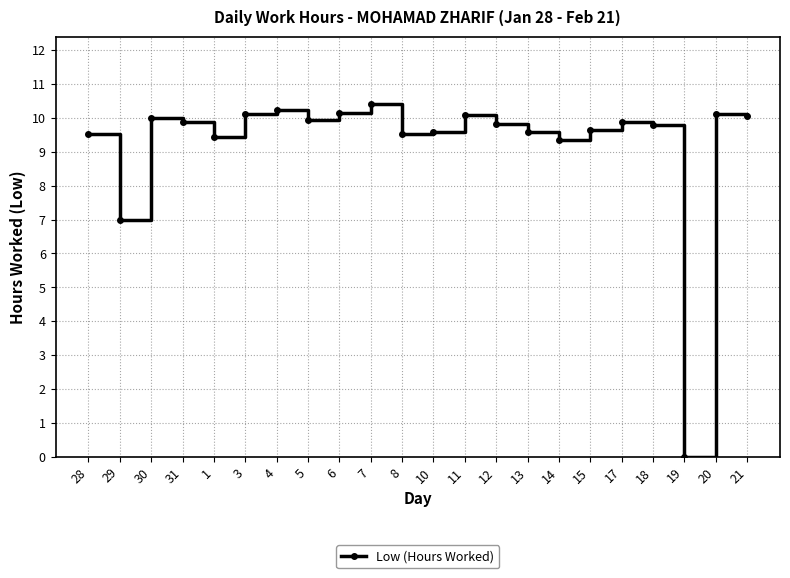

Which has a higher value, 8 or 31?

31